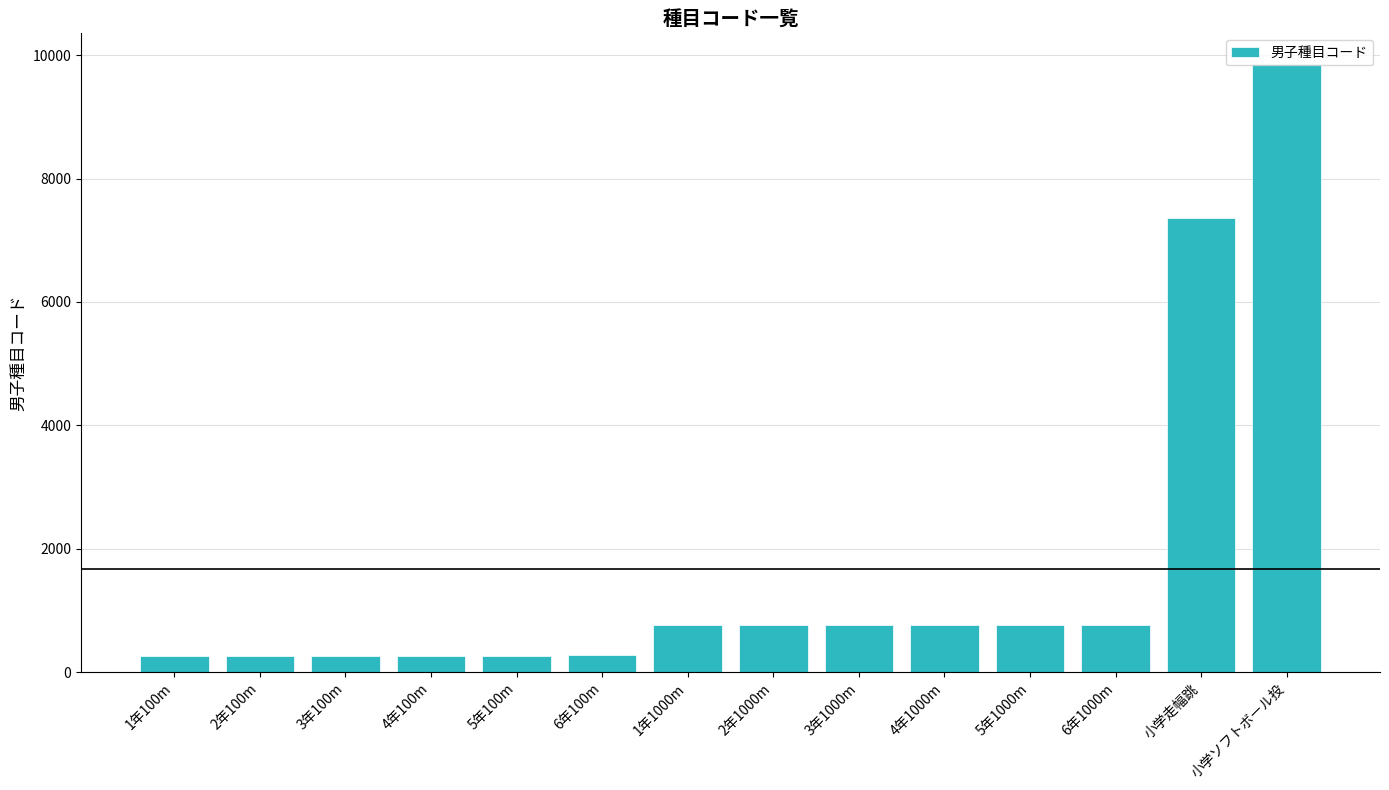

What is the sum of the values at 1年1000m and 6年1000m?

1533